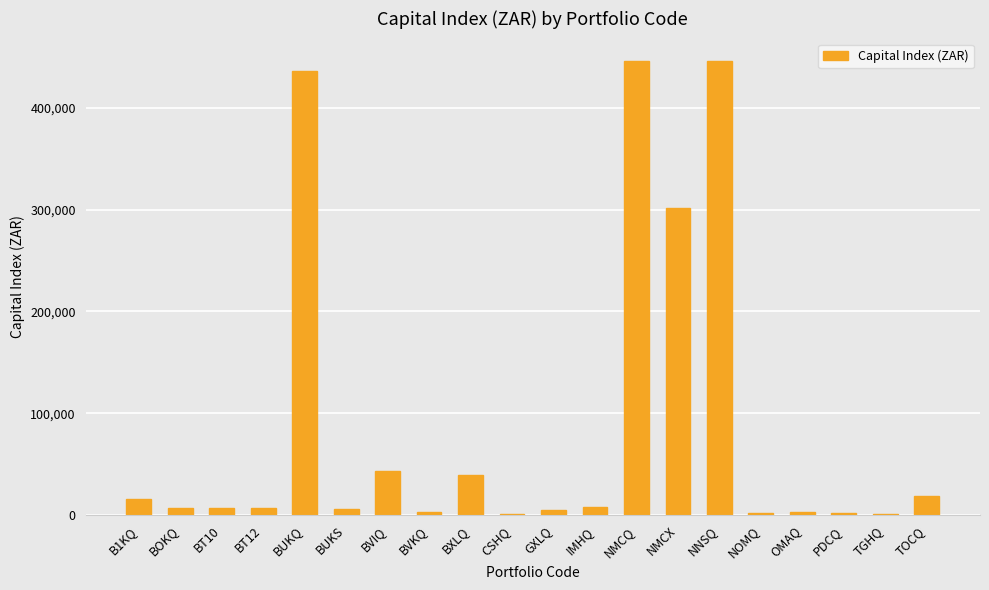

How many categories are shown in the chart?

20